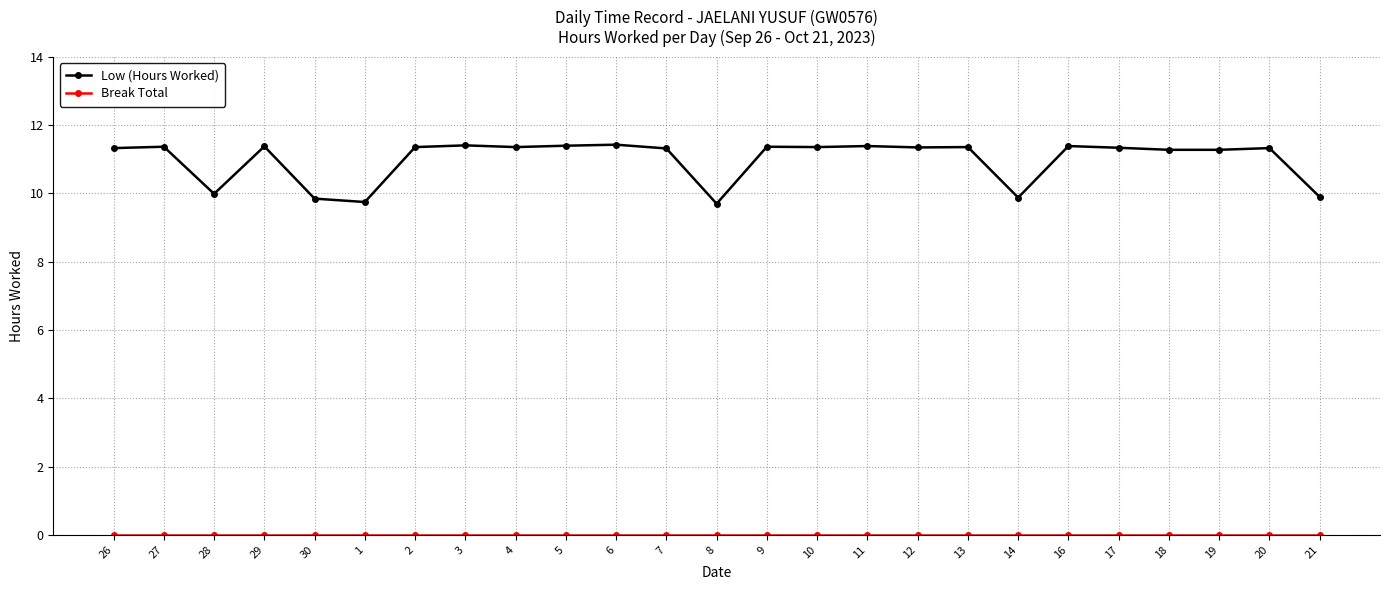

Which series changed the most between 8 and 13?

Low (Hours Worked)